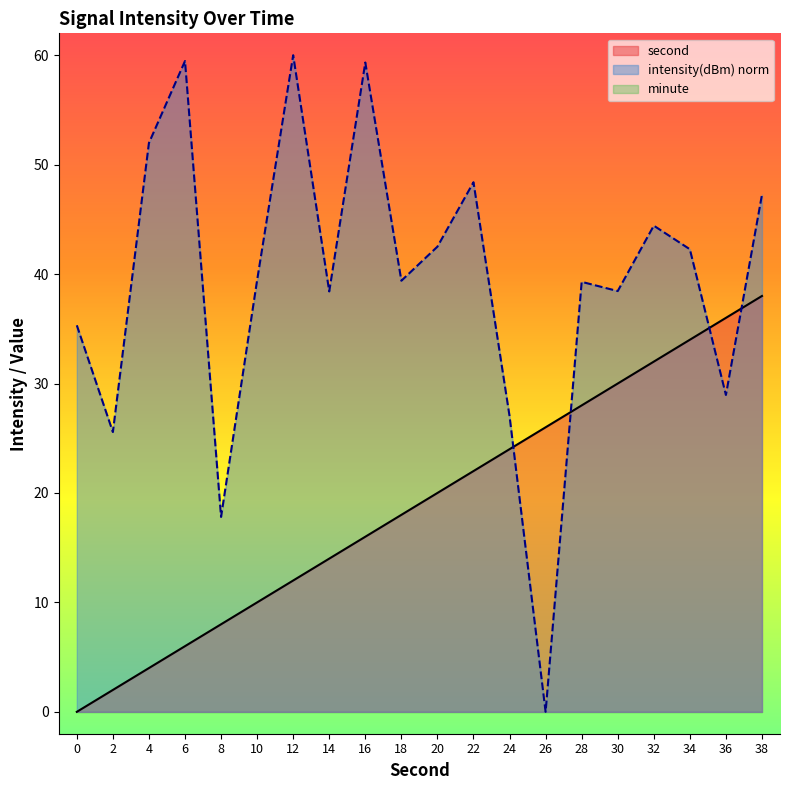

Between which two adjacent categories do second and intensity first intersect?

24 and 26